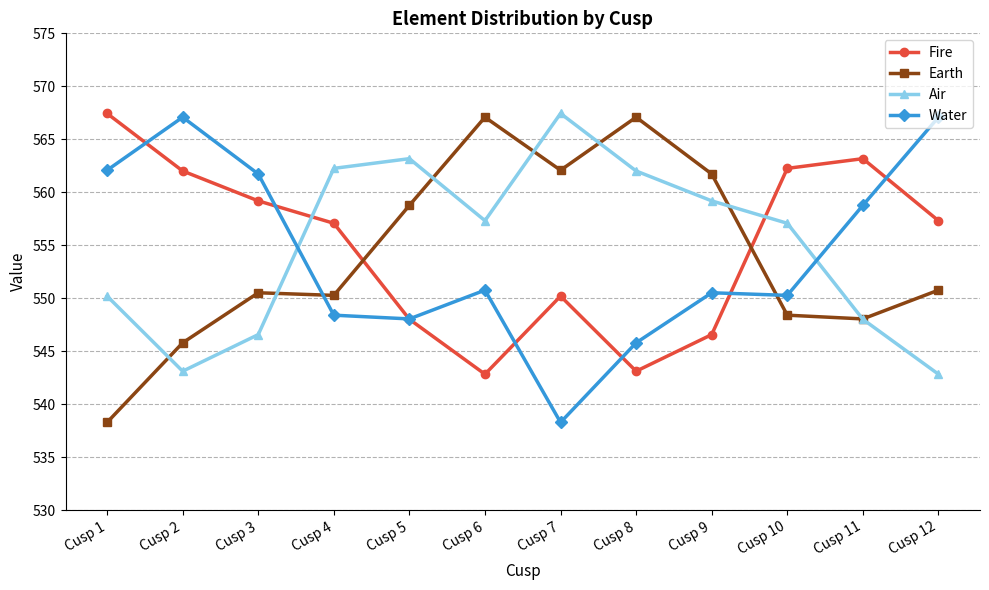

Does the chart display data point markers on the line(s)?

Yes